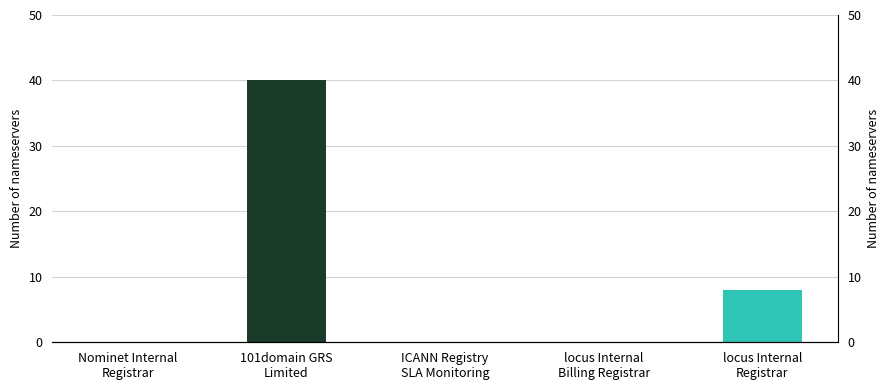

What is the sum of all values?

48